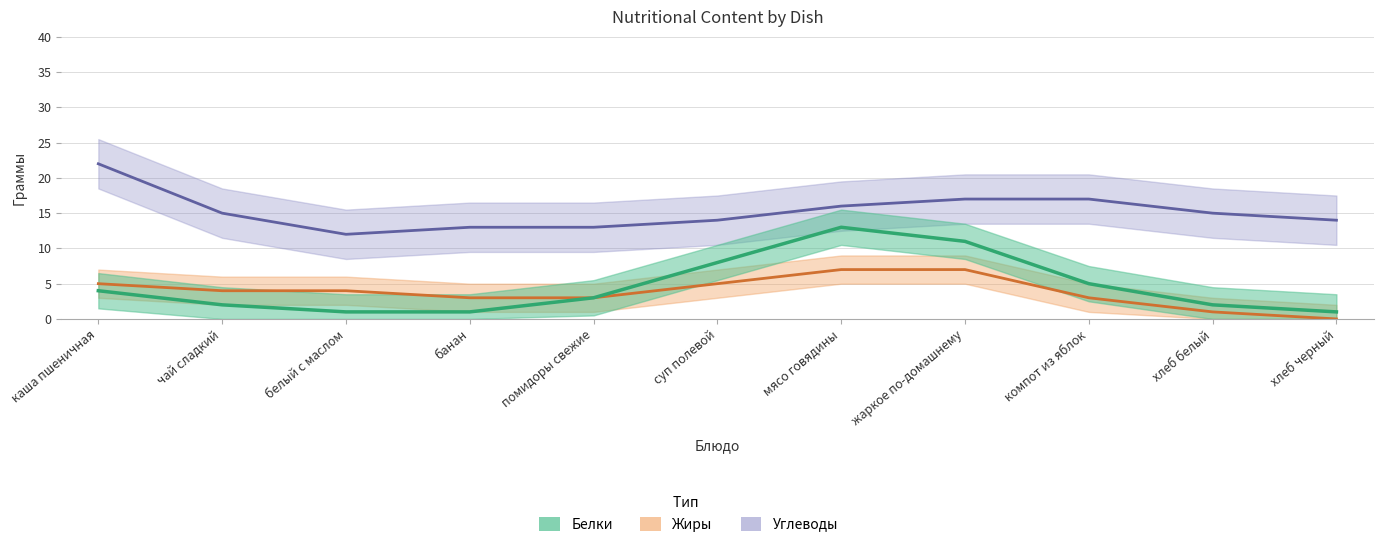

Reading left to right, list all the values displayed in this chart.

Углеводы: 22	15	12	13	13	14	16	17	17	15	14
Жиры: 5	4	4	3	3	5	7	7	3	1	0
Белки: 4	2	1	1	3	8	13	11	5	2	1